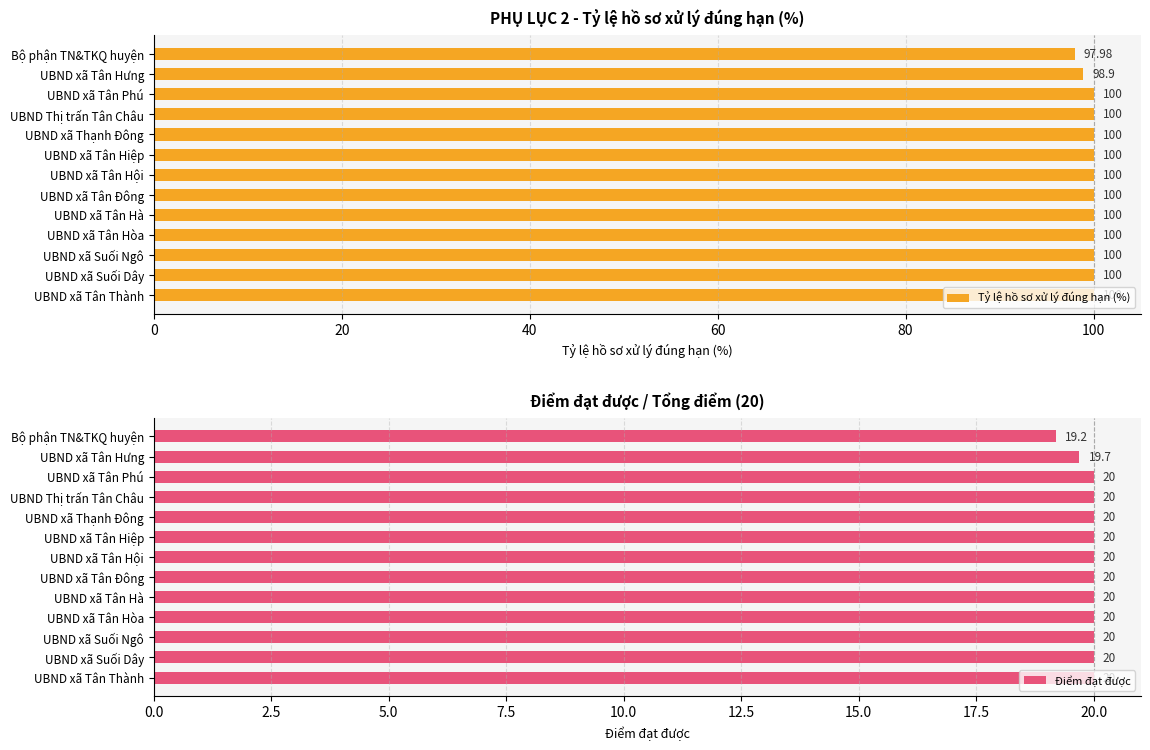

What is the sum of all Tỷ lệ hồ sơ xử lý đúng hạn (%) values?

1296.9